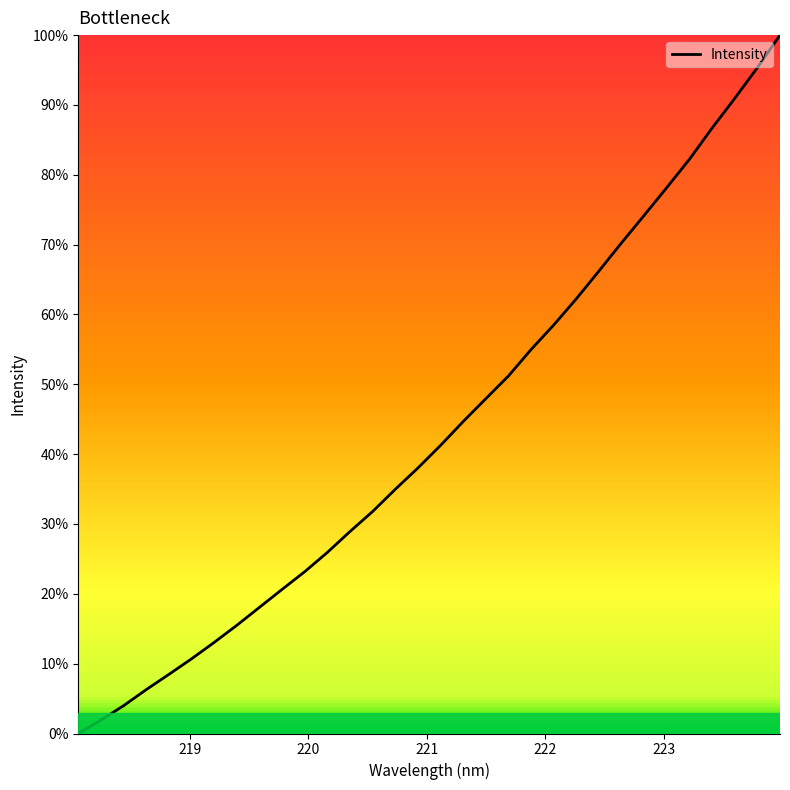

What is the difference between the maximum and minimum values?

100.0